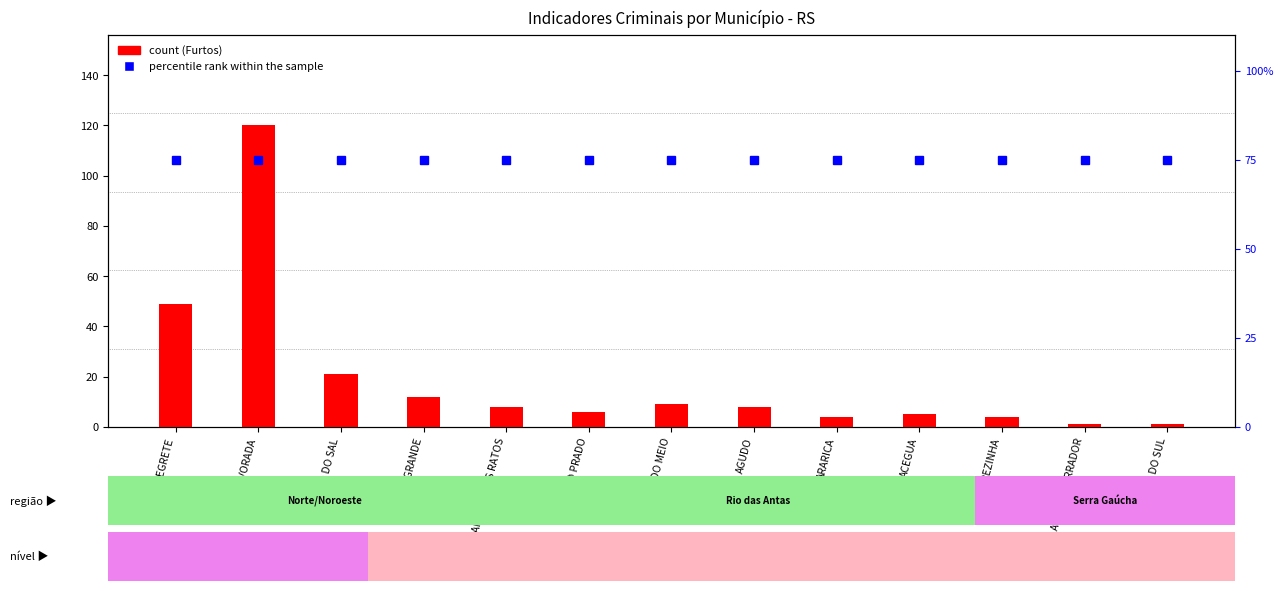

True or false: percentile rank within the sample has a value of 100 at AMARAL FERRADOR.

False